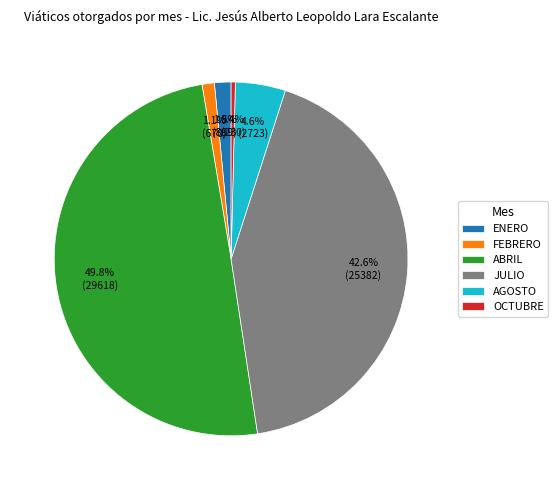

Count the number of slices in the pie.

6